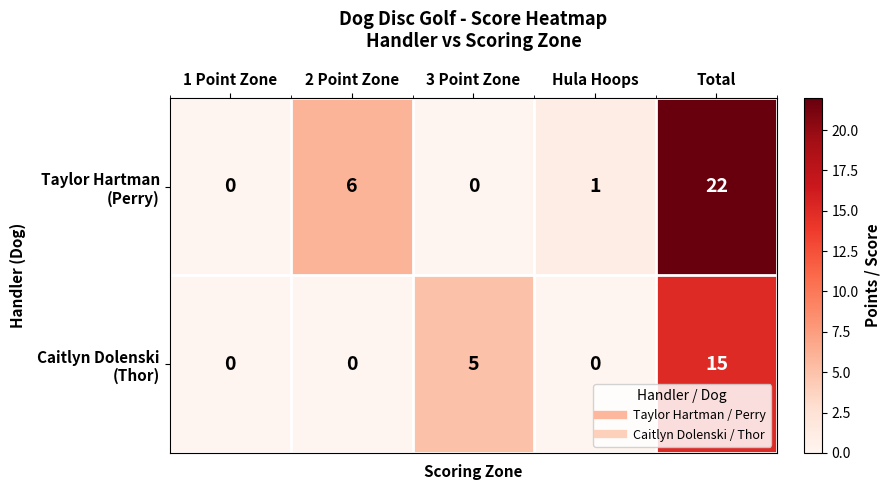

How many data points does each series have?

5